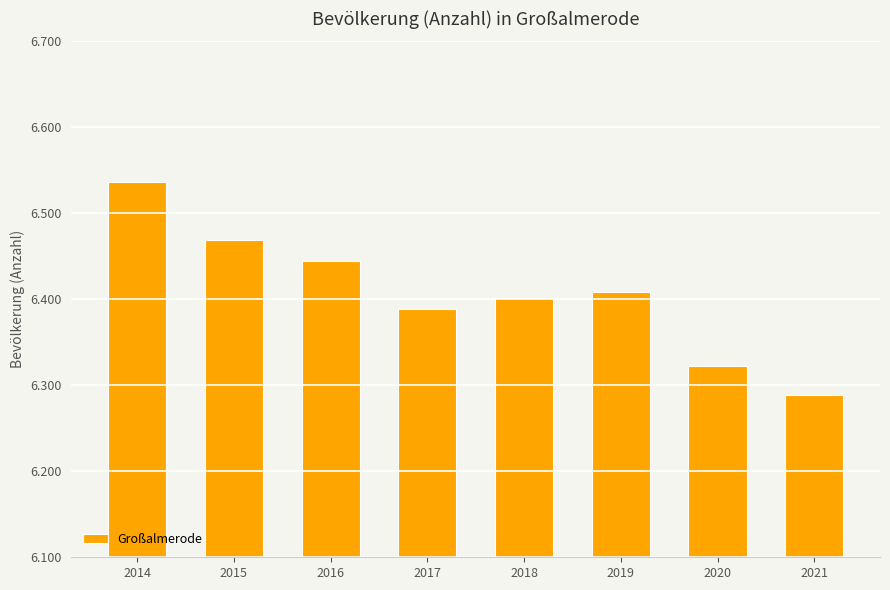

List the labels in order of value, smallest first.

2021, 2020, 2017, 2018, 2019, 2016, 2015, 2014